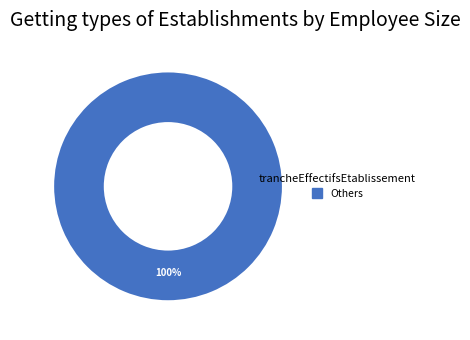

Is there any slice that represents more than half of the pie?

Yes